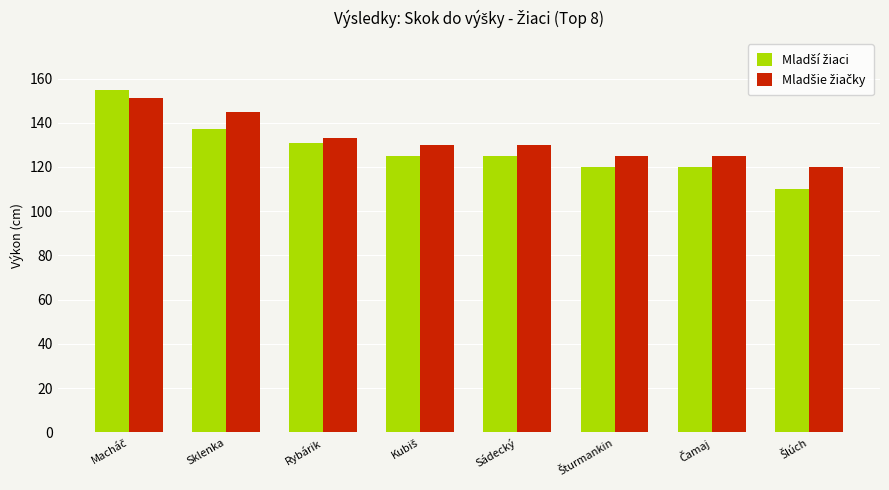

At how many categories does at least one series exceed 128?

5